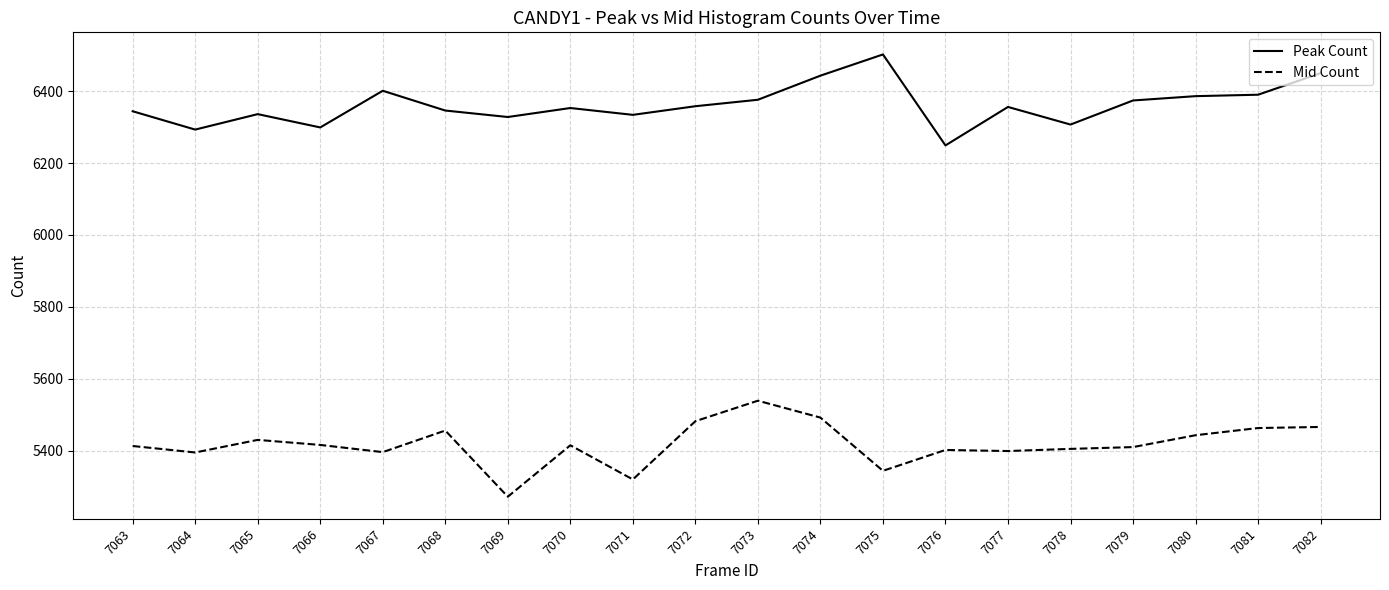

What is the average value of the Peak Count series?

6361